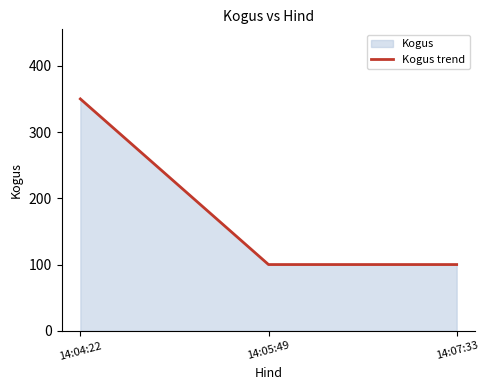

How many series are shown in this chart?

1